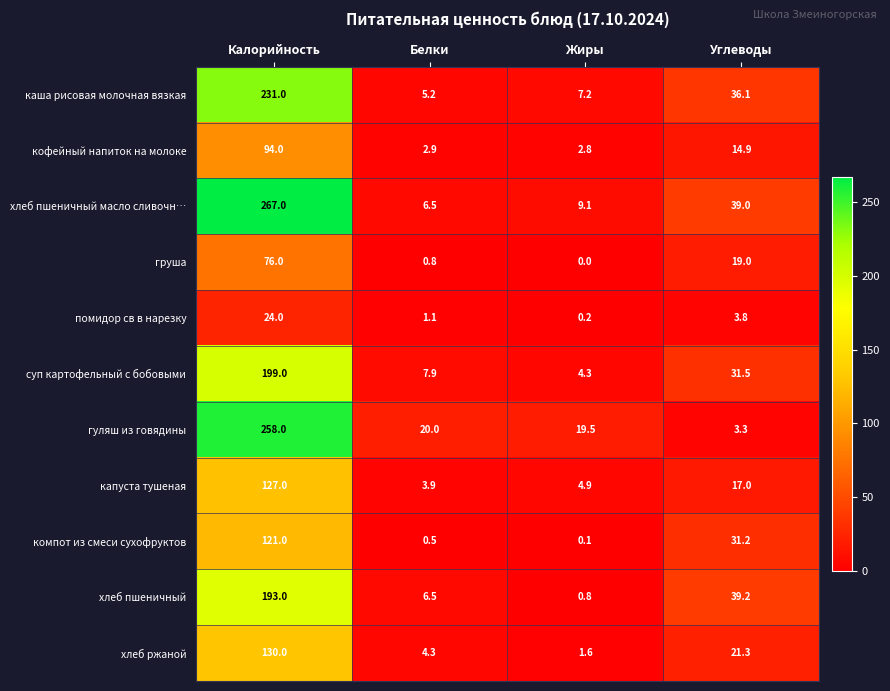

At which label is груша closest to 38?

Углеводы